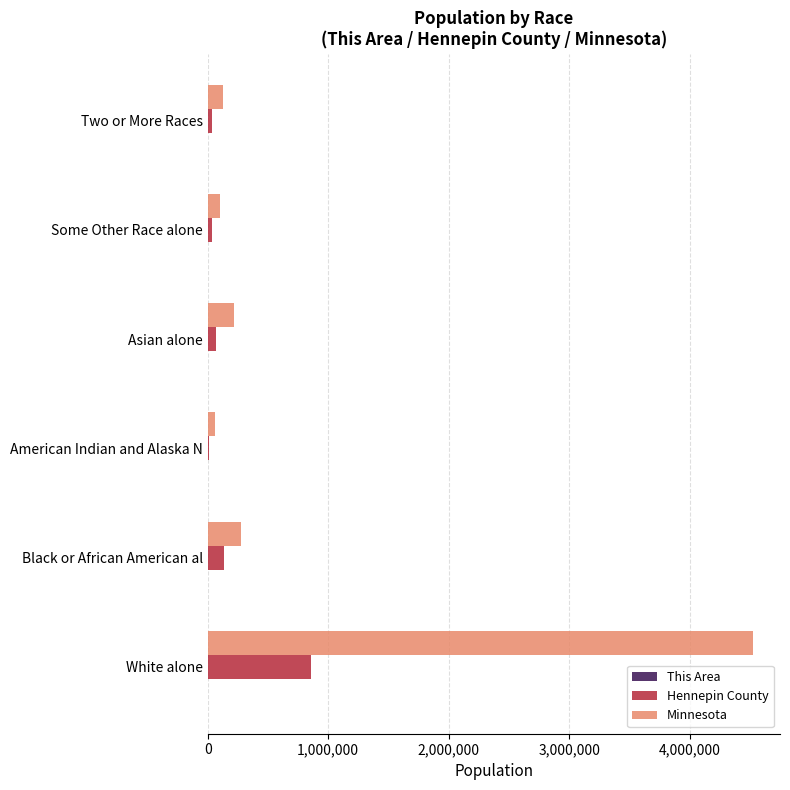

Is the value of Minnesota at White alone greater than the value of Hennepin County at Asian alone?

Yes